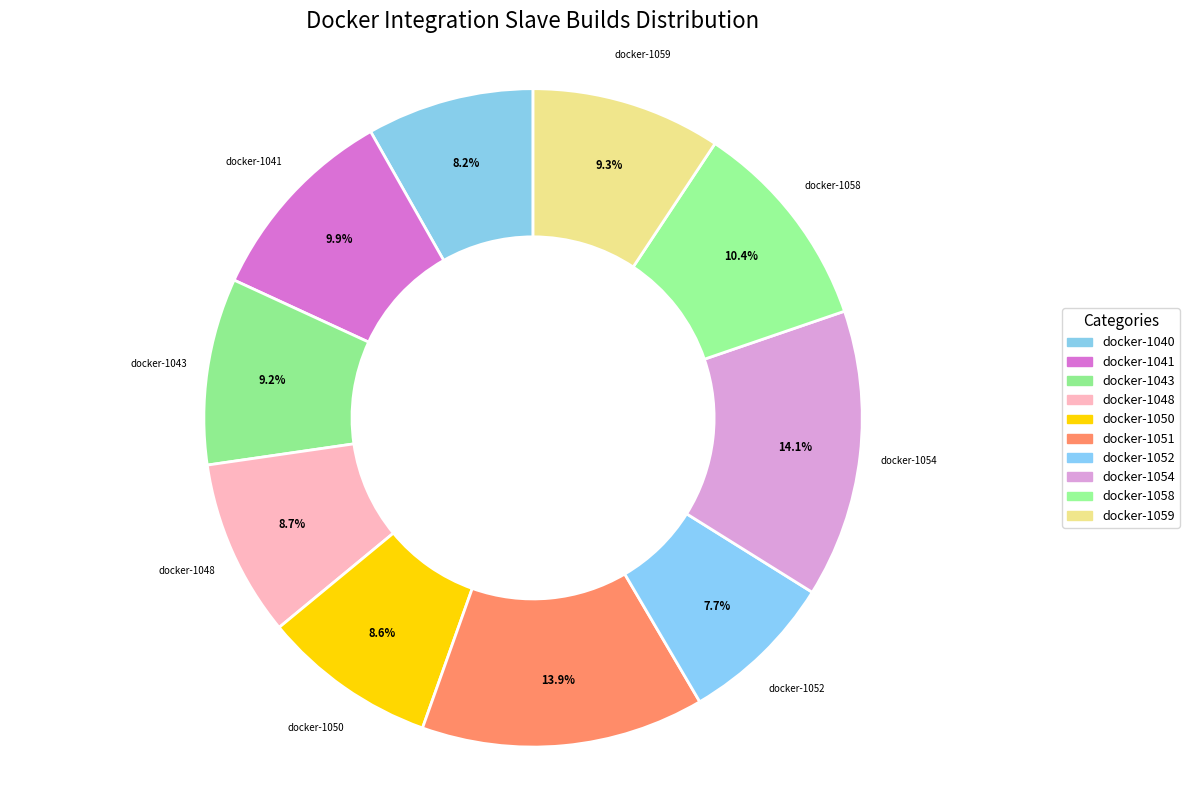

How many slices are in this pie chart?

10